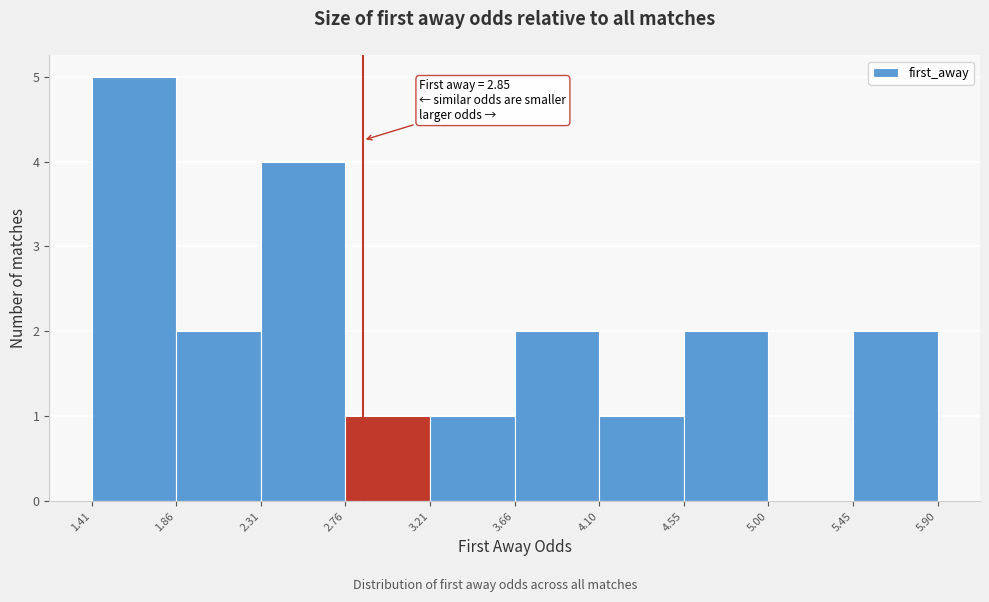

Which range on the x-axis has the tallest bar?

1.41 to 1.86